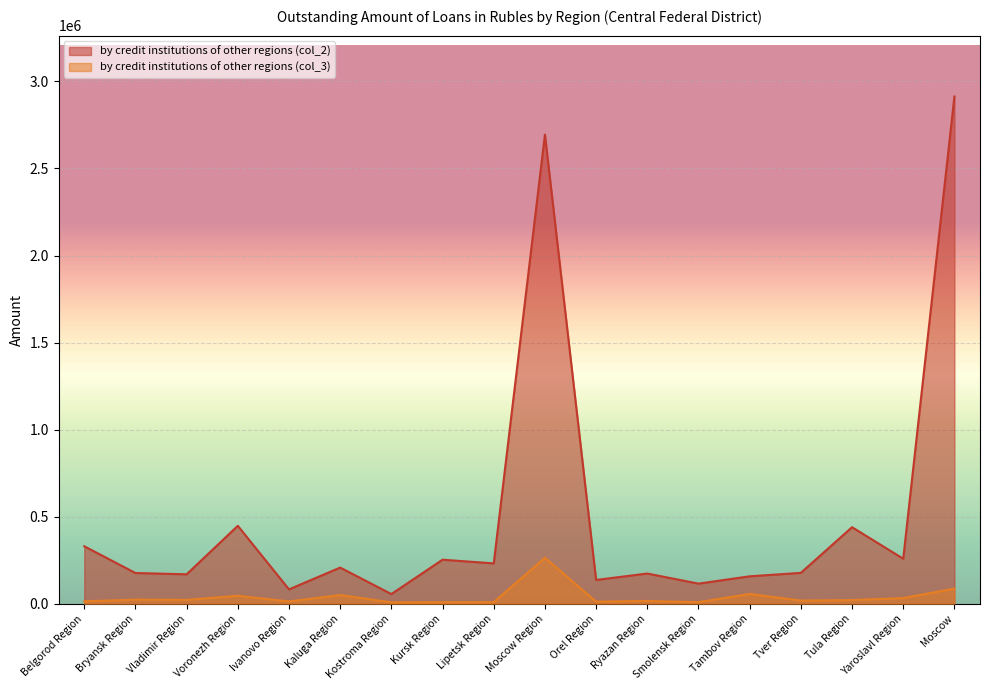

Is it true that by credit institutions of other regions (col_2) equals 2694380 at Moscow Region?

True